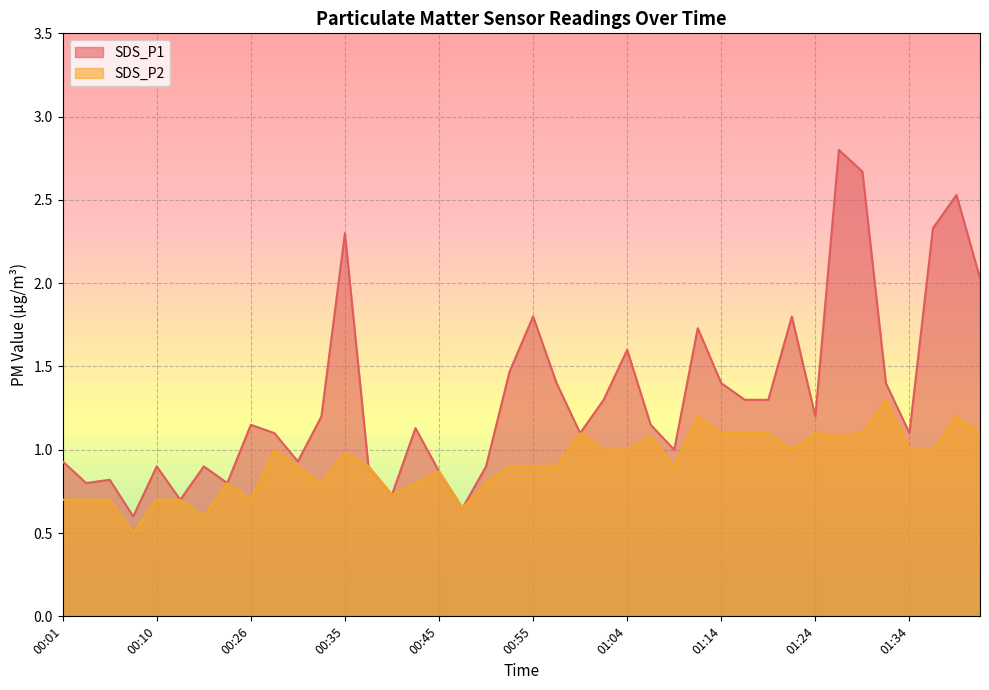

Count the number of categories in the chart.

40